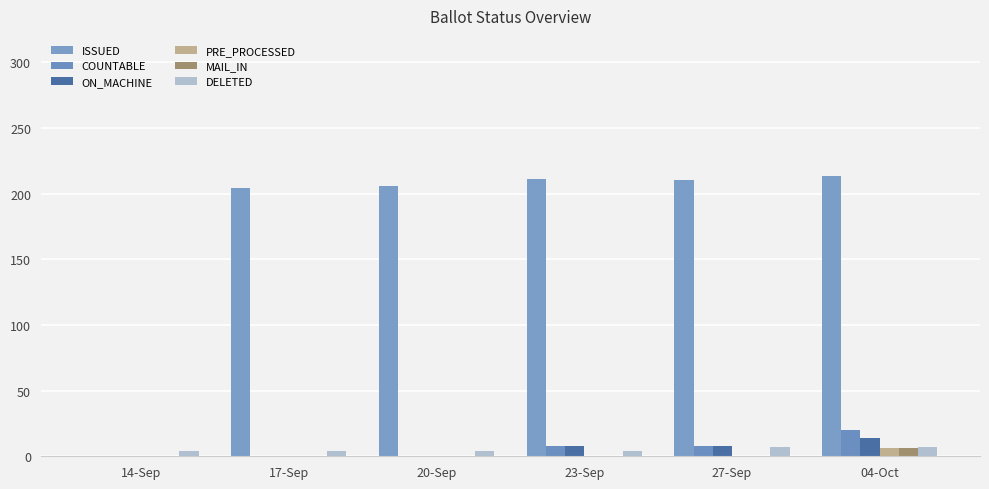

What is the sum of all PRE_PROCESSED values?

6